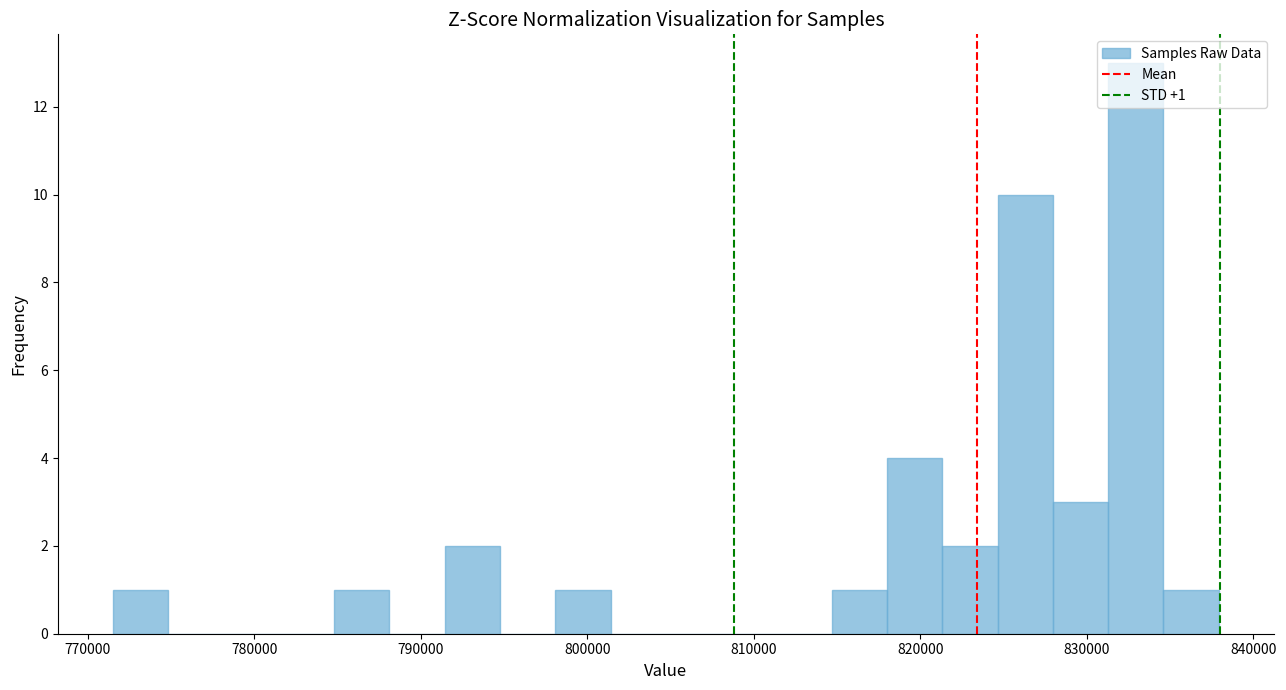

Around what value on the x-axis is the tallest bar? Give the approximate position of its centre, as read against the axis.

833000